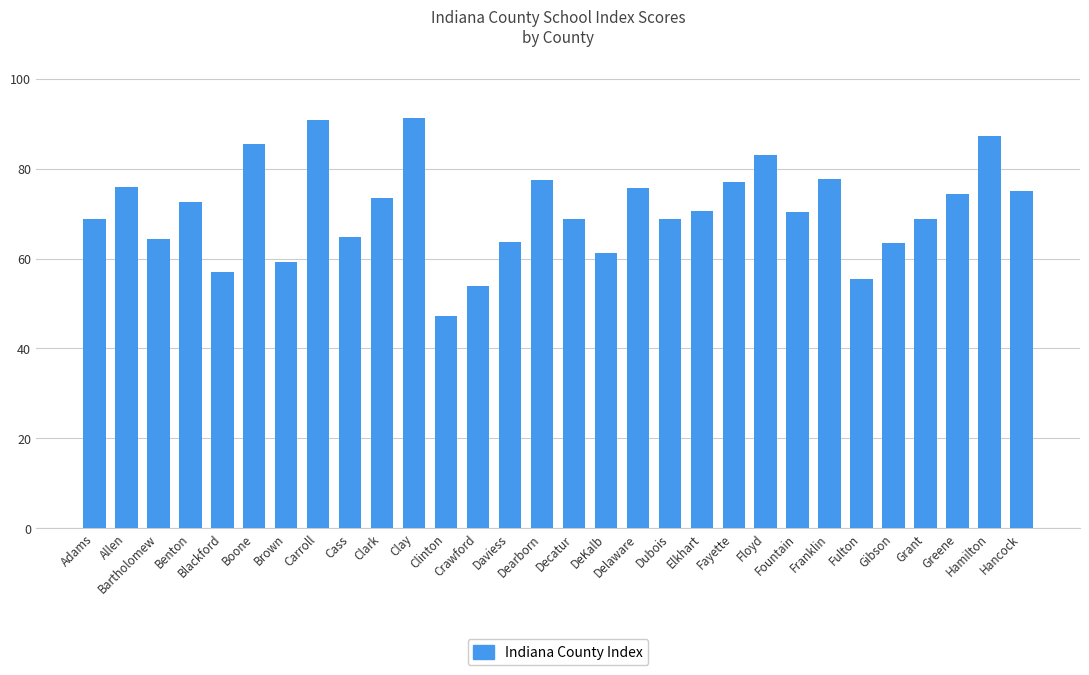

What is the average value?

70.8